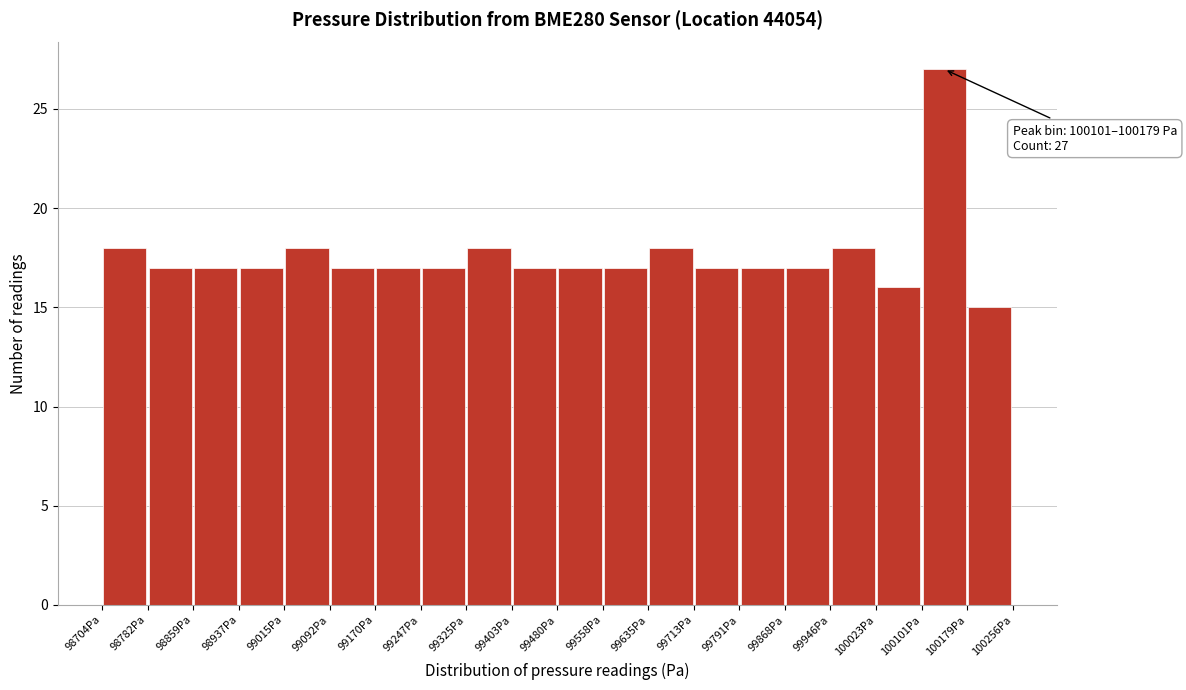

Which range on the x-axis has the tallest bar?

100100 to 100180